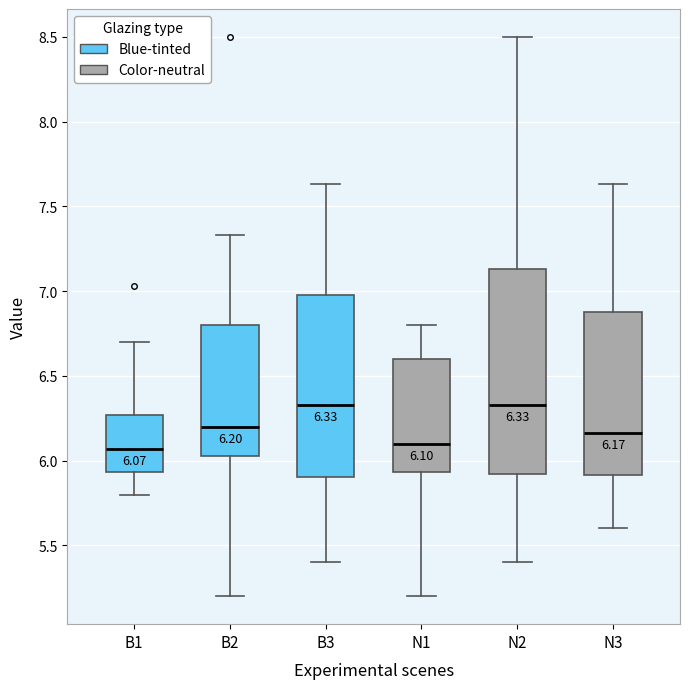

Comparing the boxes themselves (not the whiskers), which one is the tallest?

N2